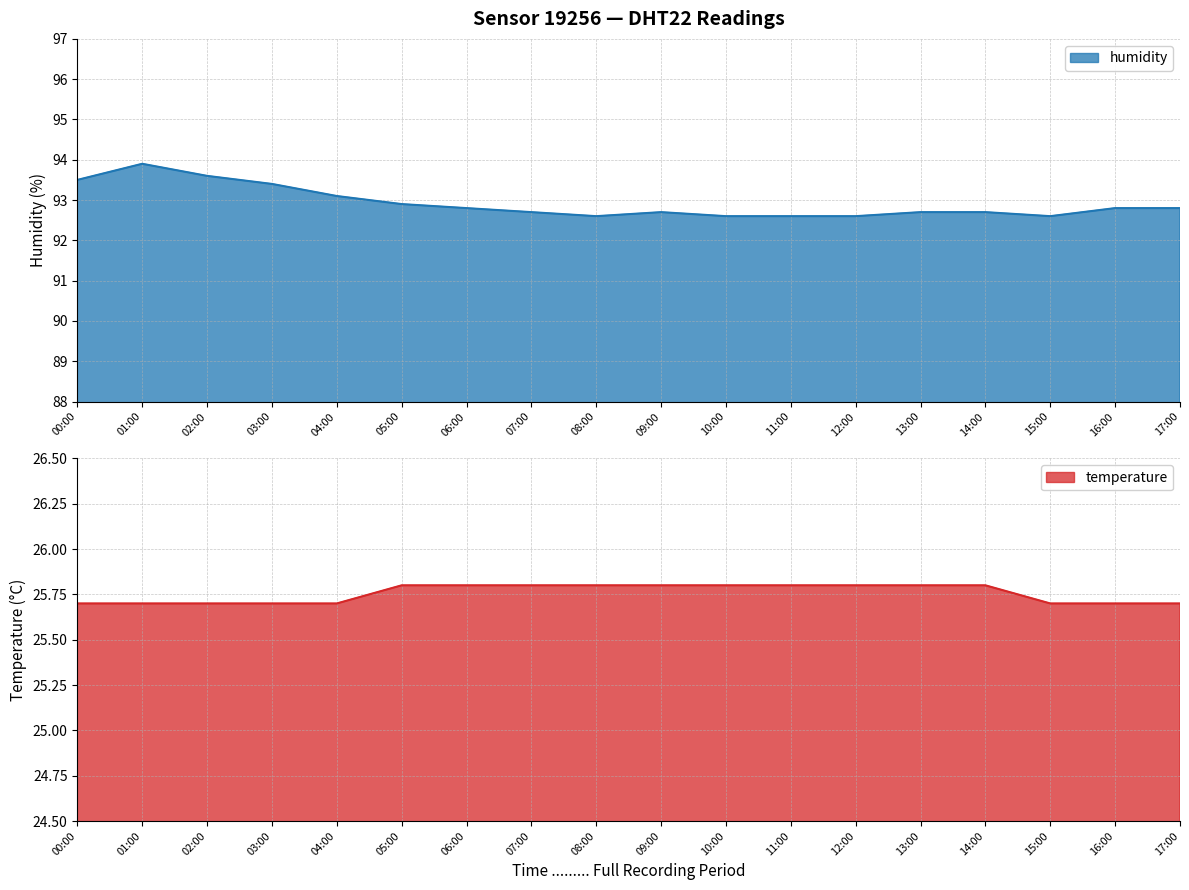

How many lines are shown in the chart?

2